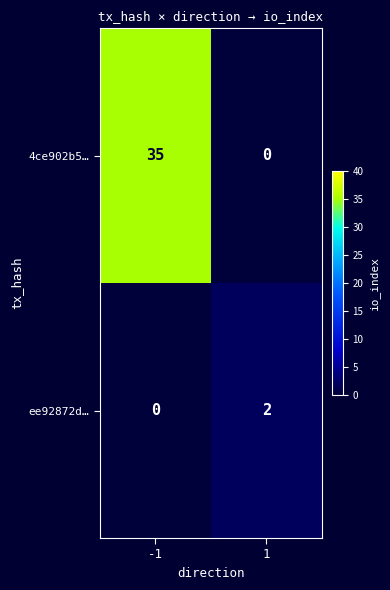

What is the greatest value displayed?

35